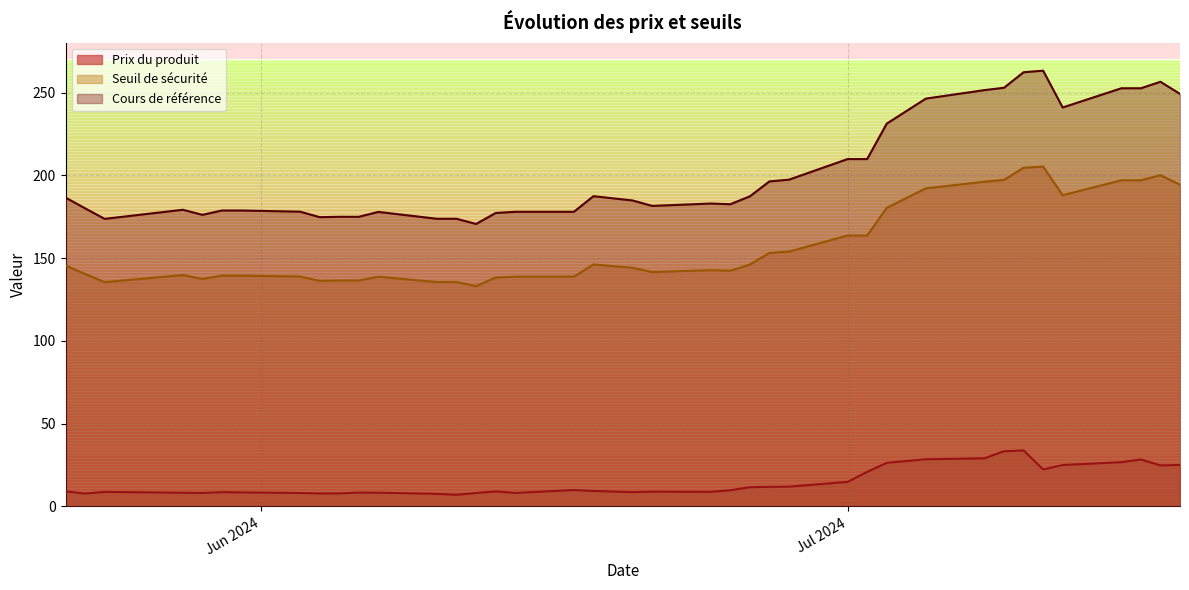

True or false: Seuil de sécurité and Cours de référence cross at least once.

False